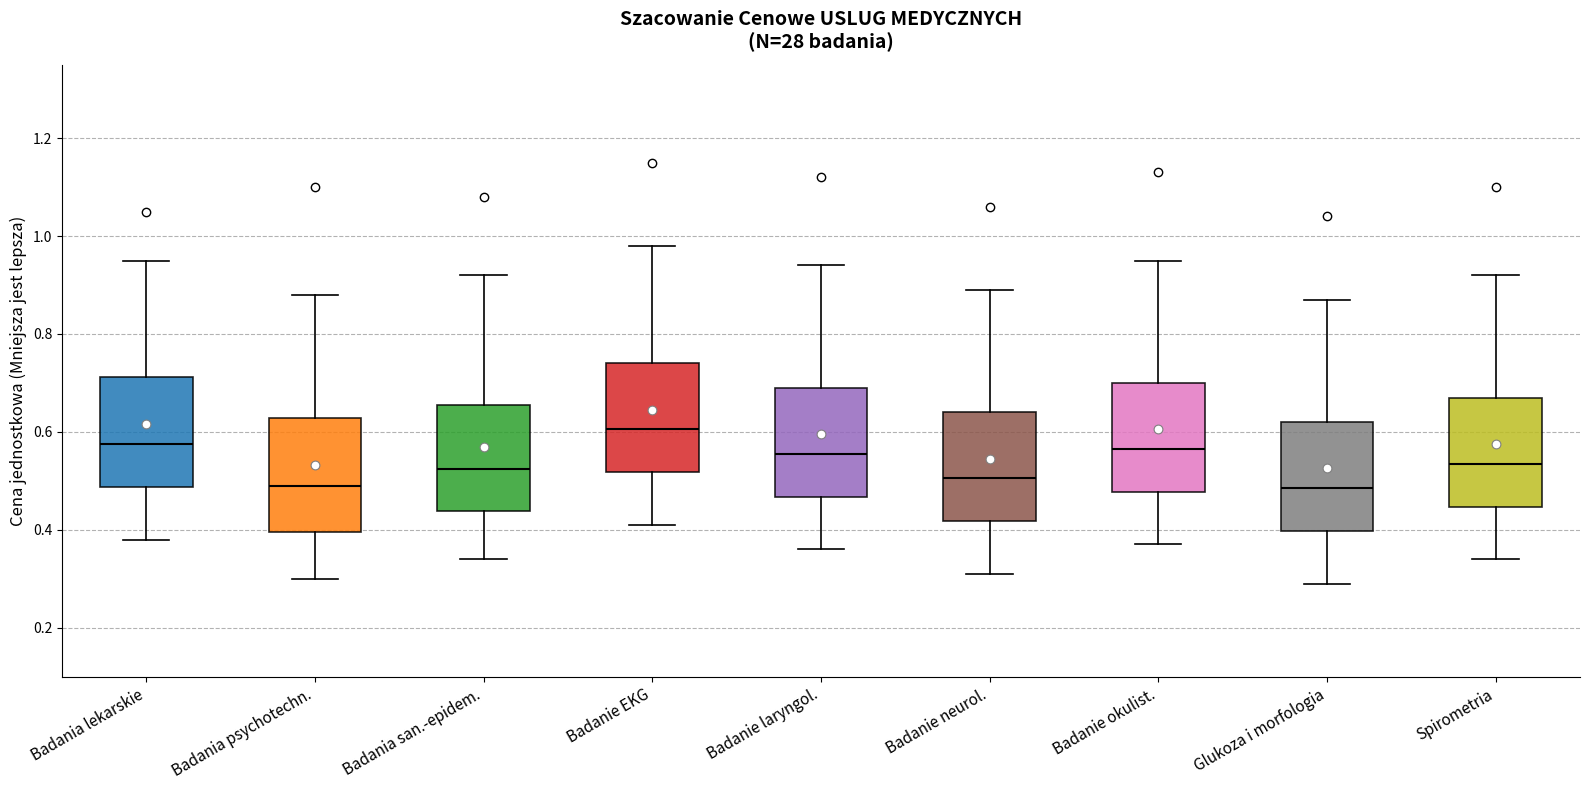

Where does the median line of the box for Badania psychotechn. sit on the y-axis? The values are not printed on the chart, so give them approximately, as read against the axis.

0.50